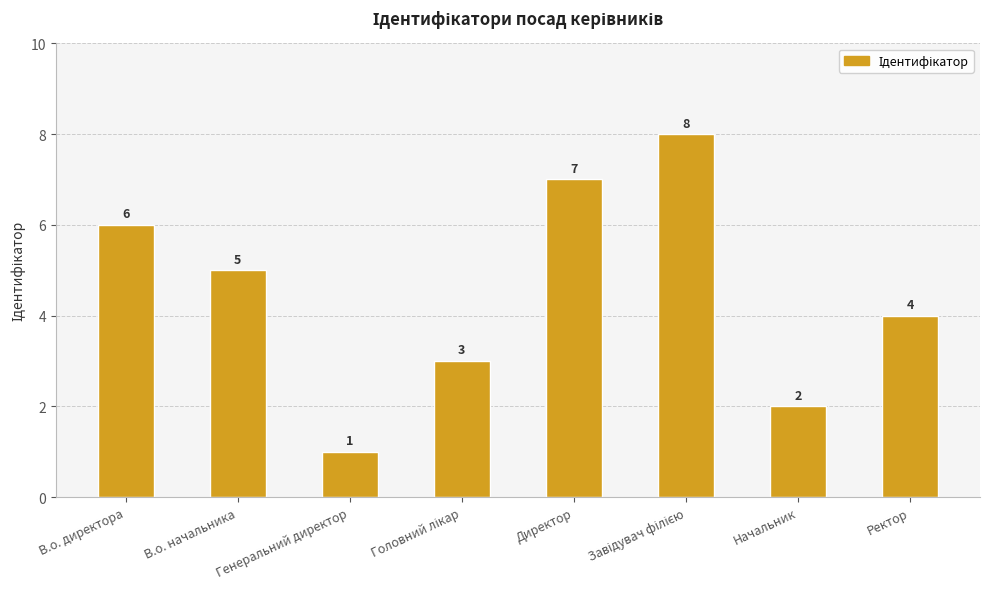

What position from the left is Генеральний директор?

3